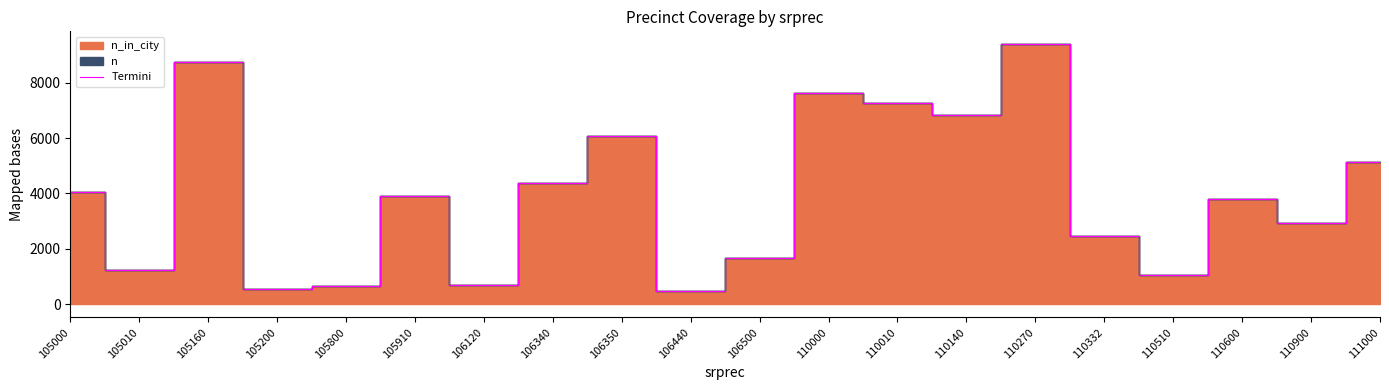

What is the average value?

3946